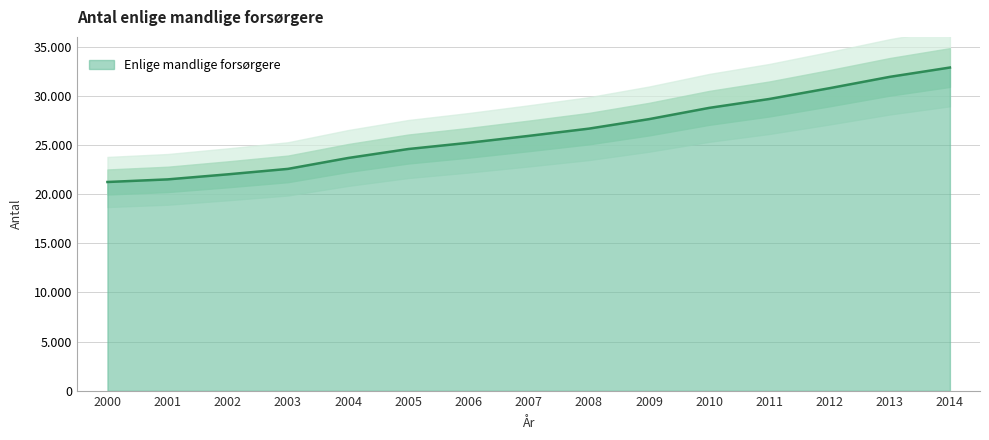

The value at 2010 is 28779. True or false?

True